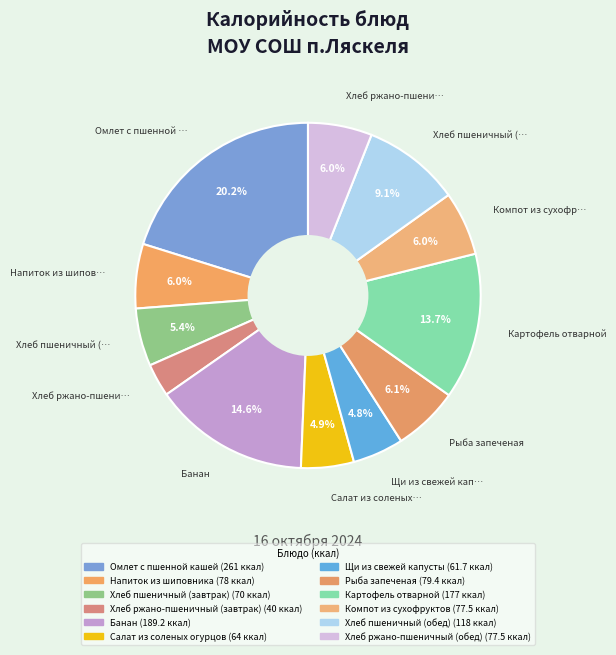

Combined, what portion of the pie is Компот из сухофруктов and Щи из свежей капусты?

10.8%